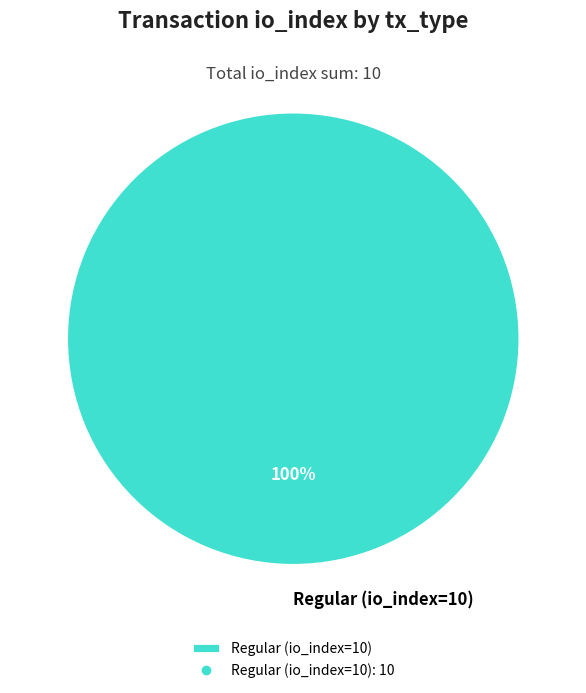

Count the number of slices in the pie.

1